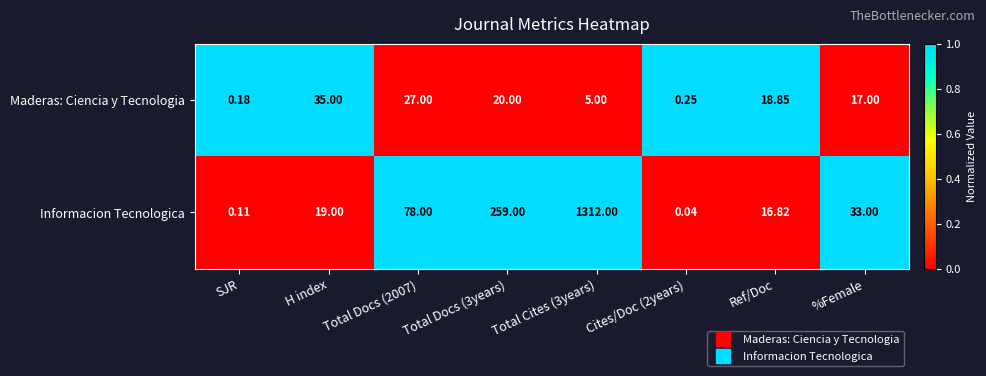

Is the value of Maderas: Ciencia y Tecnologia at Total Docs (3years) greater than the value of Informacion Tecnologica at Total Docs (3years)?

No